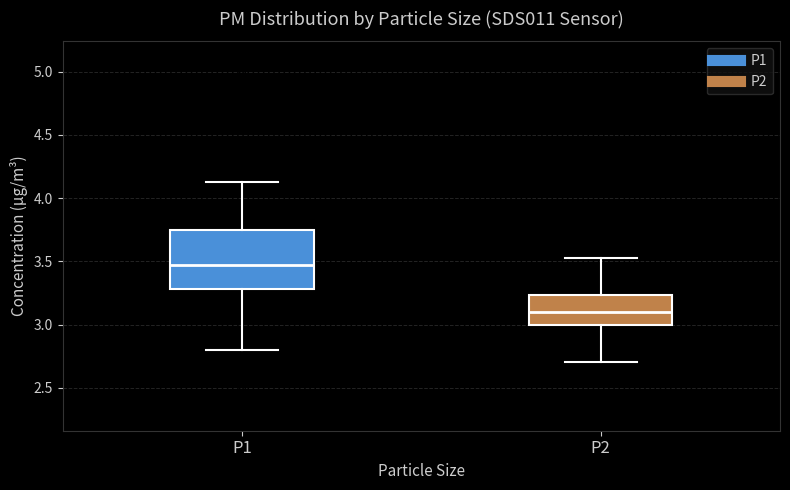

Which box is the tallest, from its lower edge to its upper edge?

P1